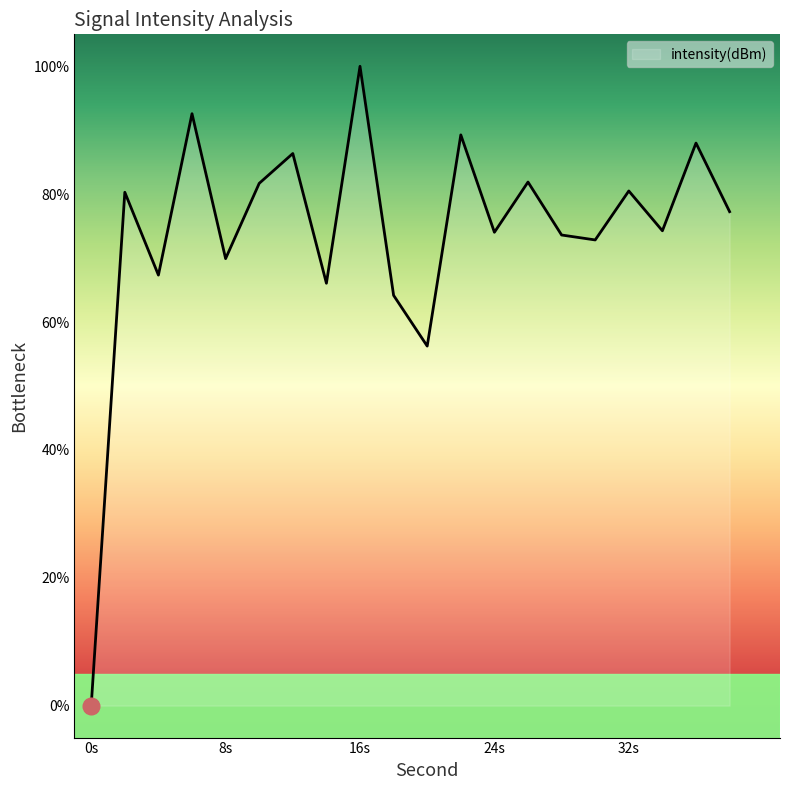

How many lines are shown in the chart?

1